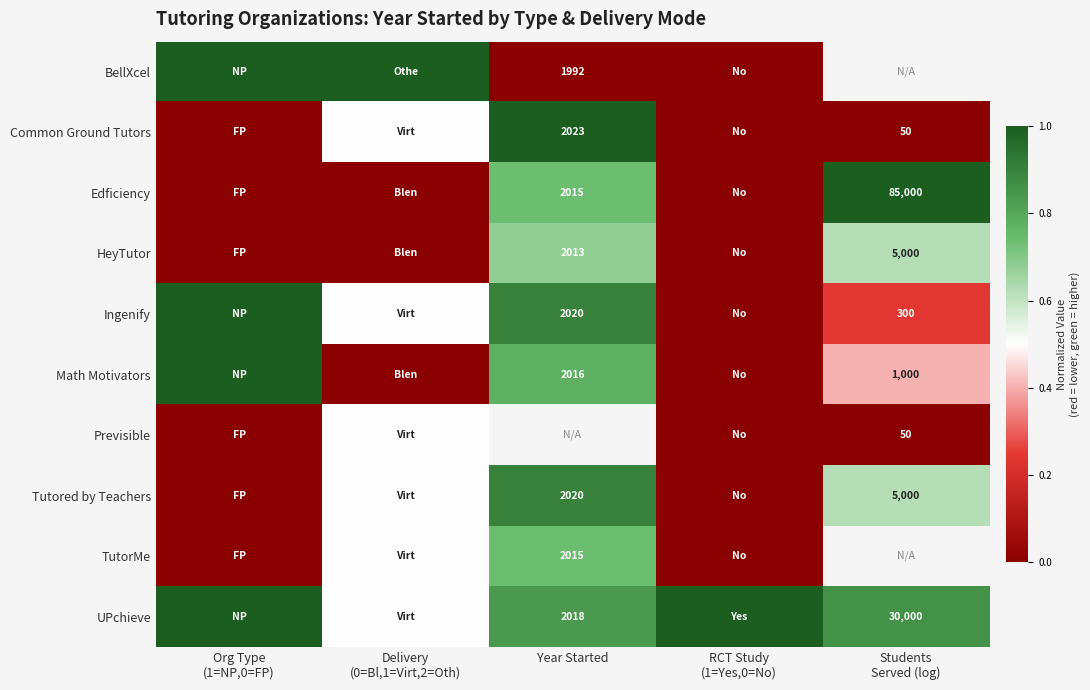

Which label corresponds to the largest value in the chart?

Org Type
(1=NP,0=FP)